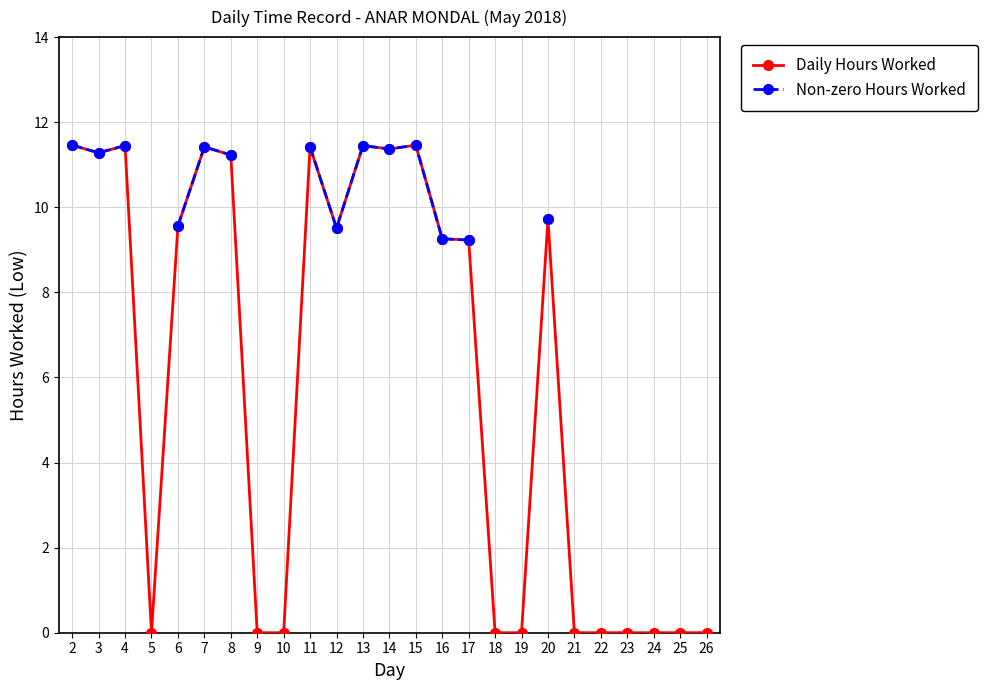

At which label is Daily Hours Worked closest to 5?

17